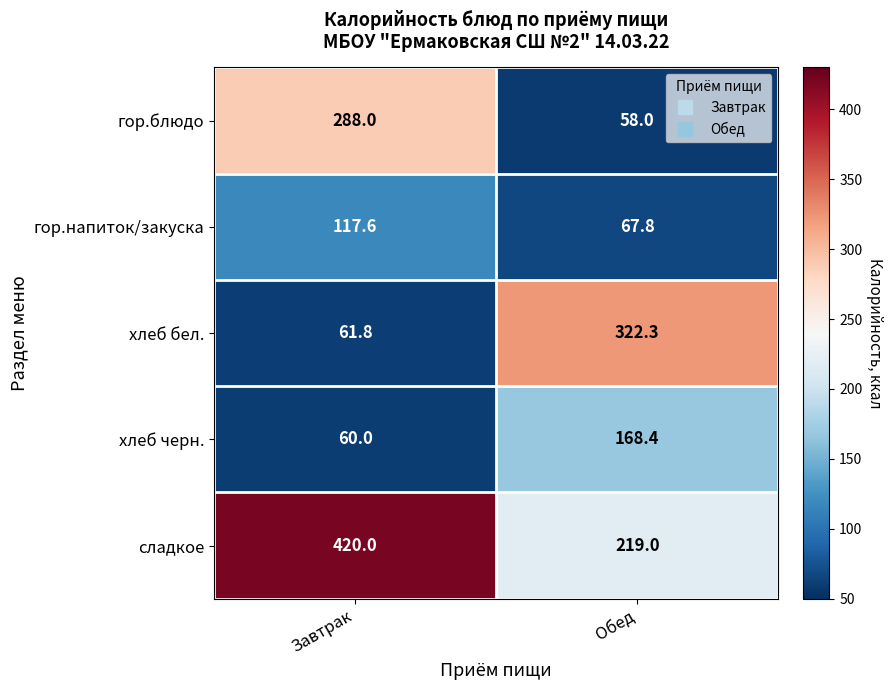

Reading left to right, what are all the values shown in this chart?

гор.блюдо: 288.0	58.0
гор.напиток/закуска: 117.6	67.8
хлеб бел.: 61.8	322.3
хлеб черн.: 60.0	168.4
сладкое: 420.0	219.0